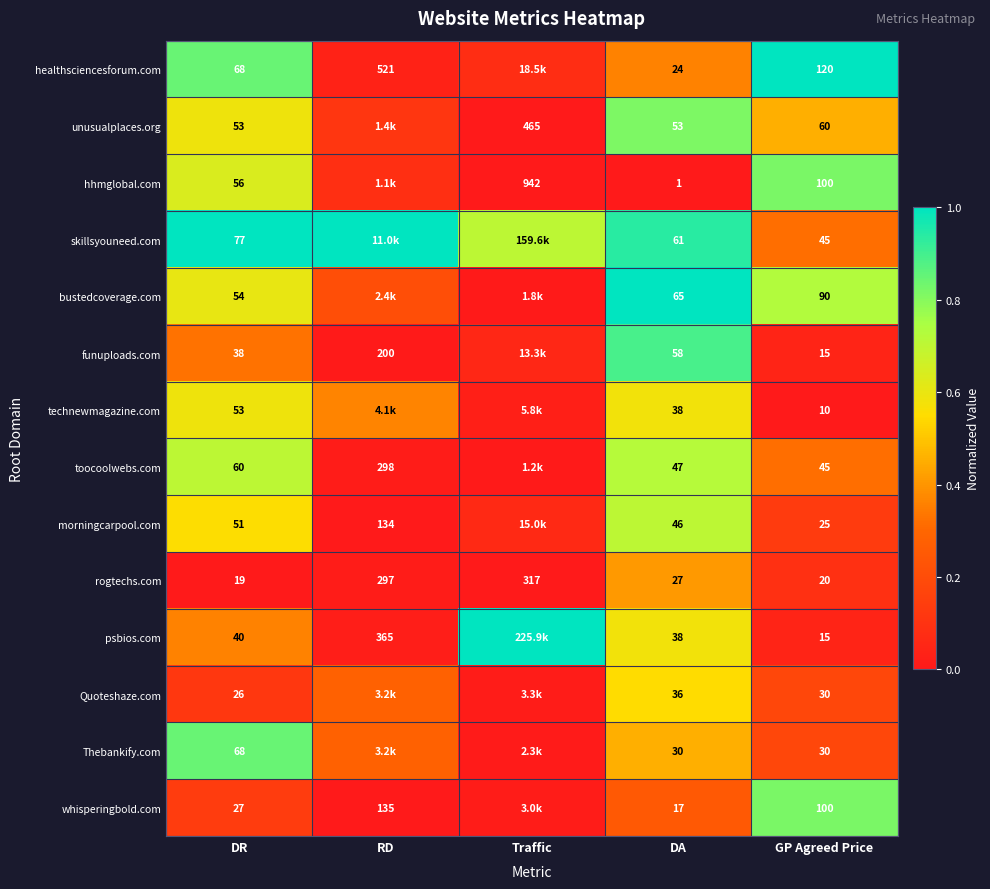

Between DR and DA, which series saw the biggest shift?

hhmglobal.com